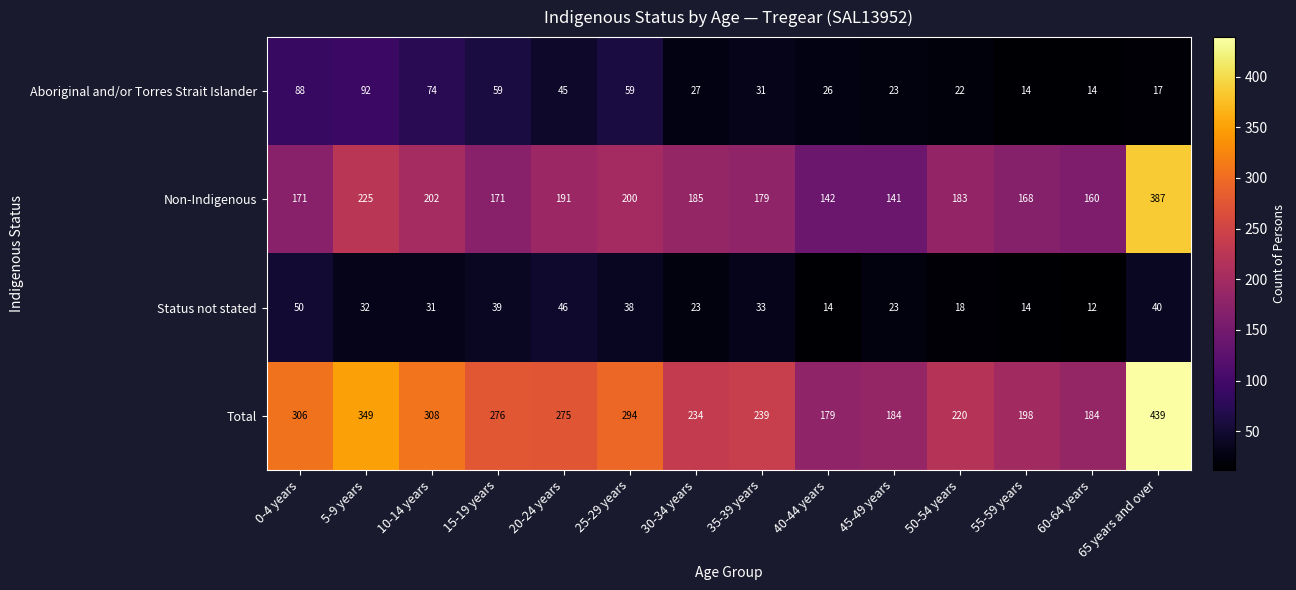

How many categories are shown in the chart?

14